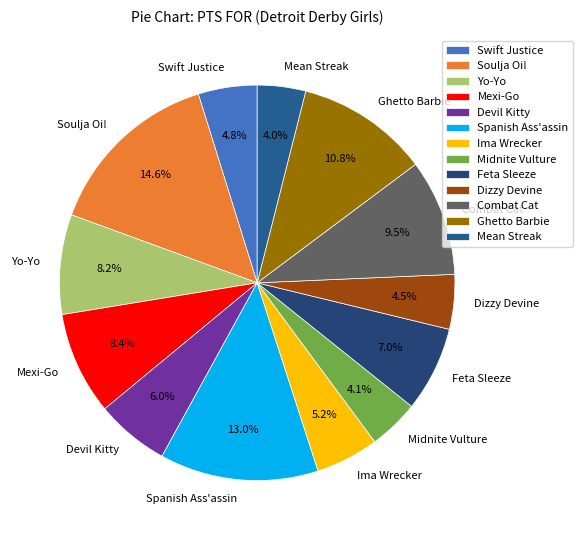

The Devil Kitty slice represents 14% of the pie. True or false?

False